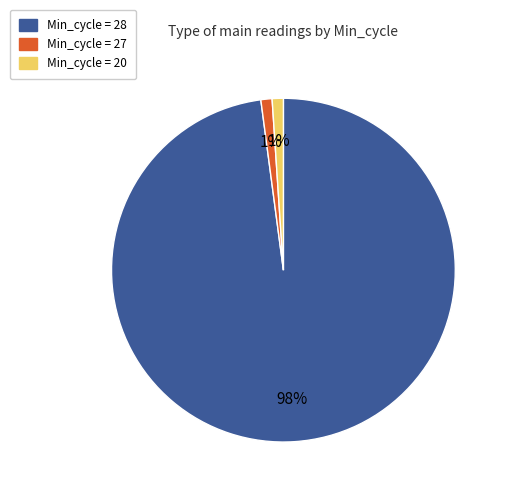

True or false: Min_cycle = 27 accounts for 12% of the total.

False